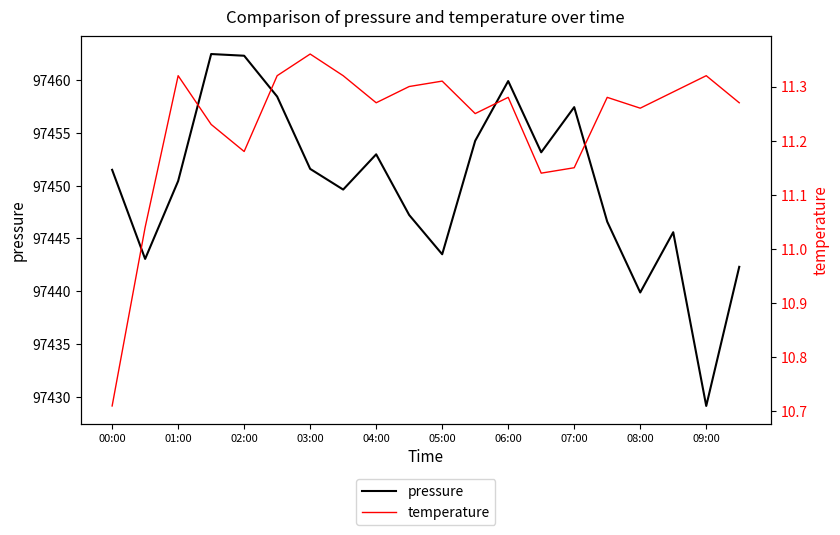

True or false: pressure has a value of 97462.3 at 02:00.

True